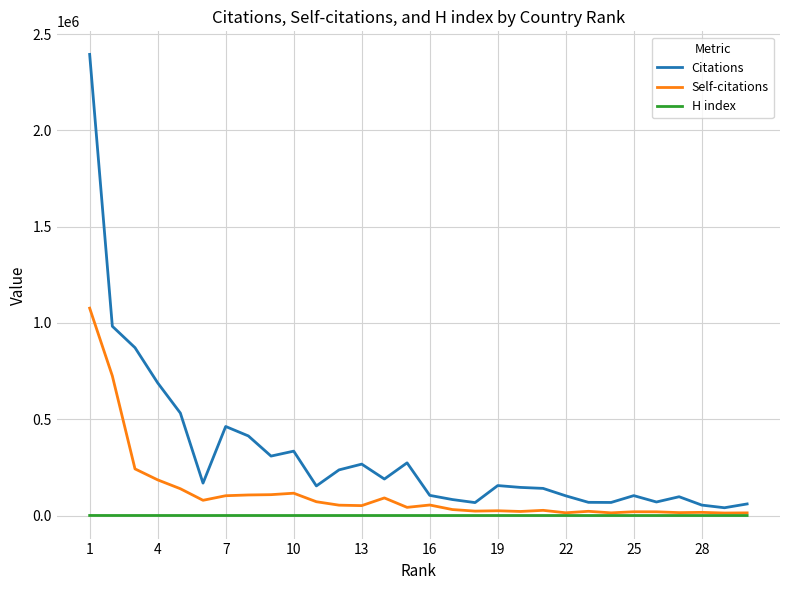

Does the chart have visible grid lines?

Yes